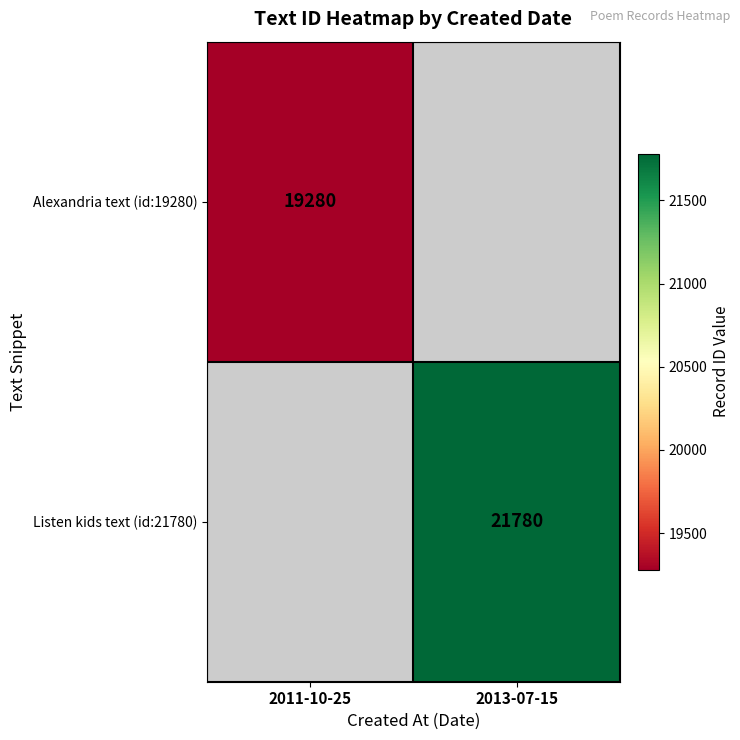

Which has a higher value, 2011-10-25 or 2013-07-15?

2013-07-15